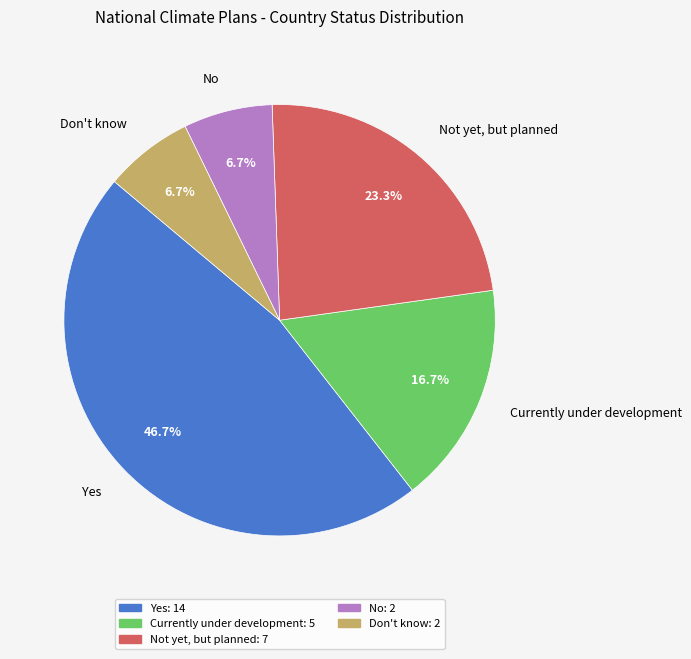

Which slice is the largest?

Yes